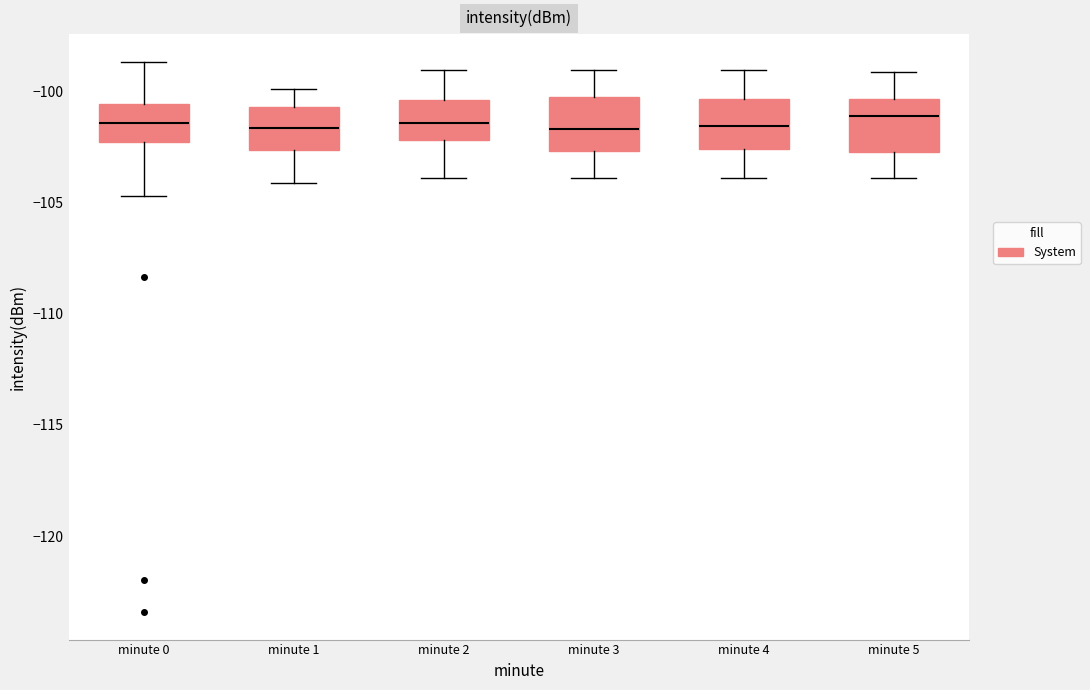

Where is the lower edge of the box for minute 0 on the y-axis? The values are not printed on the chart, so give them approximately, as read against the axis.

-102.5